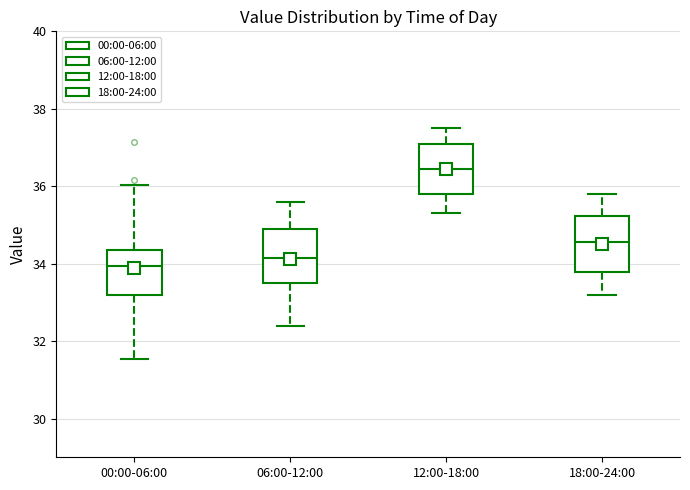

Reading left to right, read every box against the y-axis: the position of its median line, the range the box covers, and the ends of its whiskers. The values are not printed on the chart, so give them approximately, as read against the axis.

00:00-06:00: median 34.0, box 33.2 to 34.4, whiskers 31.6 to 36.0
06:00-12:00: median 34.2, box 33.6 to 35.0, whiskers 32.4 to 35.6
12:00-18:00: median 36.4, box 35.8 to 37.2, whiskers 35.4 to 37.6
18:00-24:00: median 34.6, box 33.8 to 35.2, whiskers 33.2 to 35.8